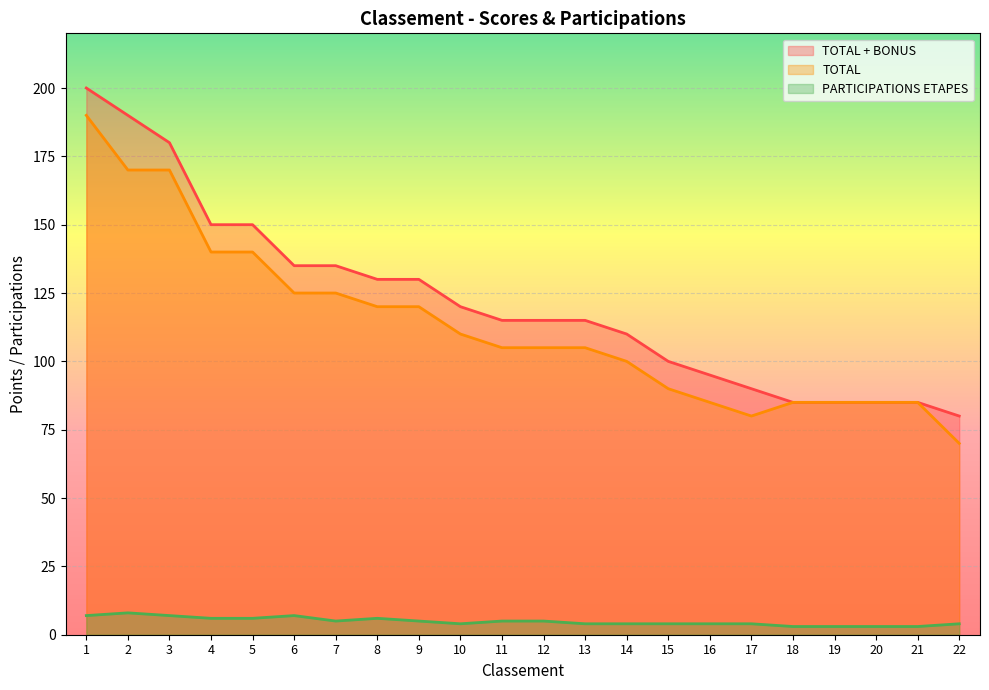

Which series has the widest spread of values?

TOTAL + BONUS